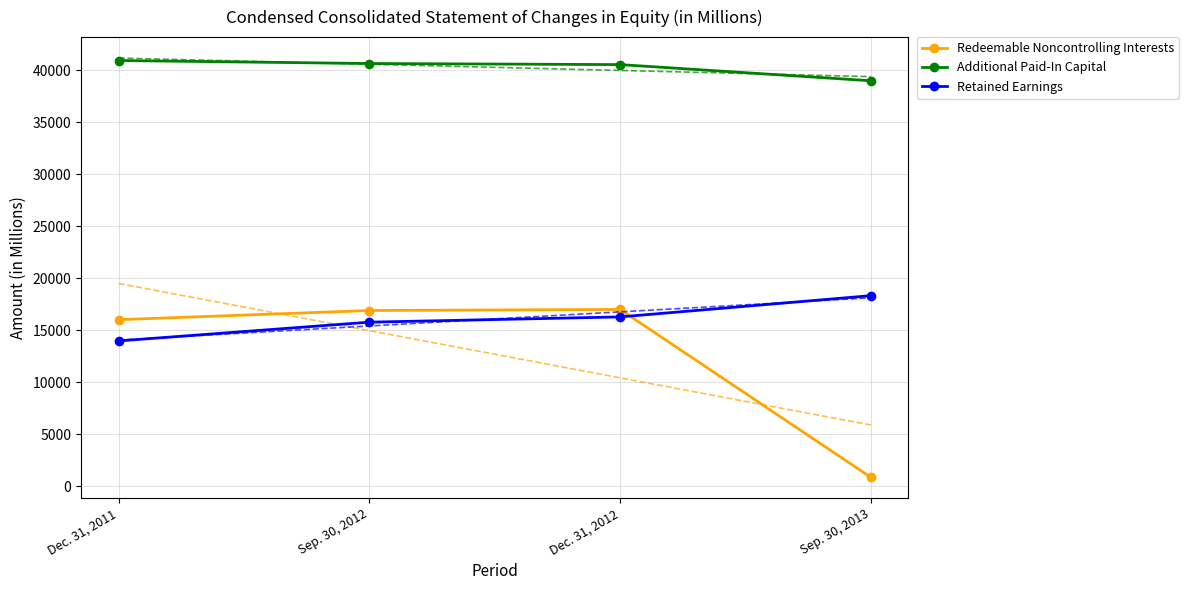

At how many categories does at least one series exceed 29085?

4